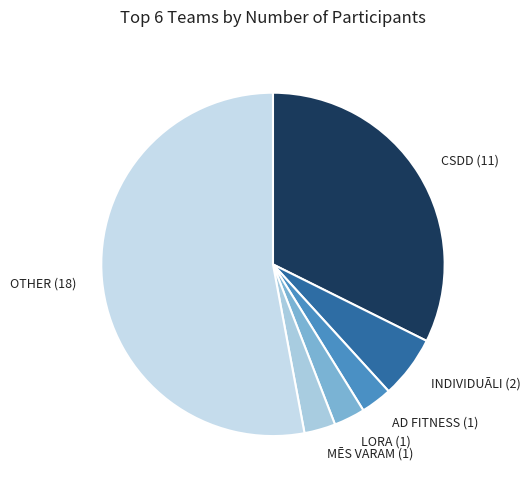

The CSDD (11) slice represents 32% of the pie. True or false?

True